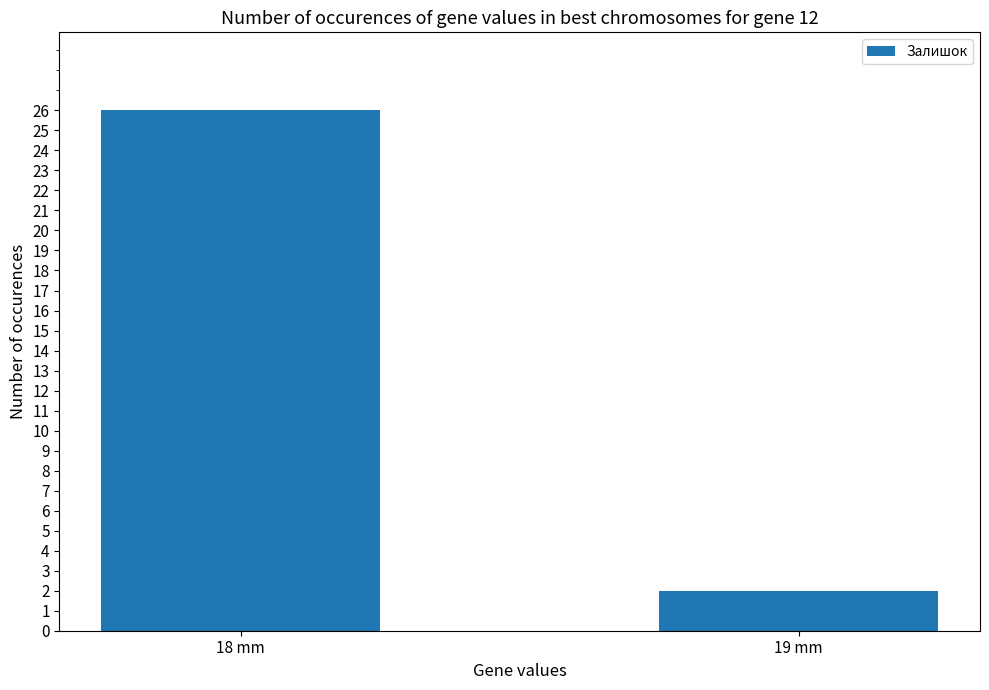

How many values are between 2 and 26?

2